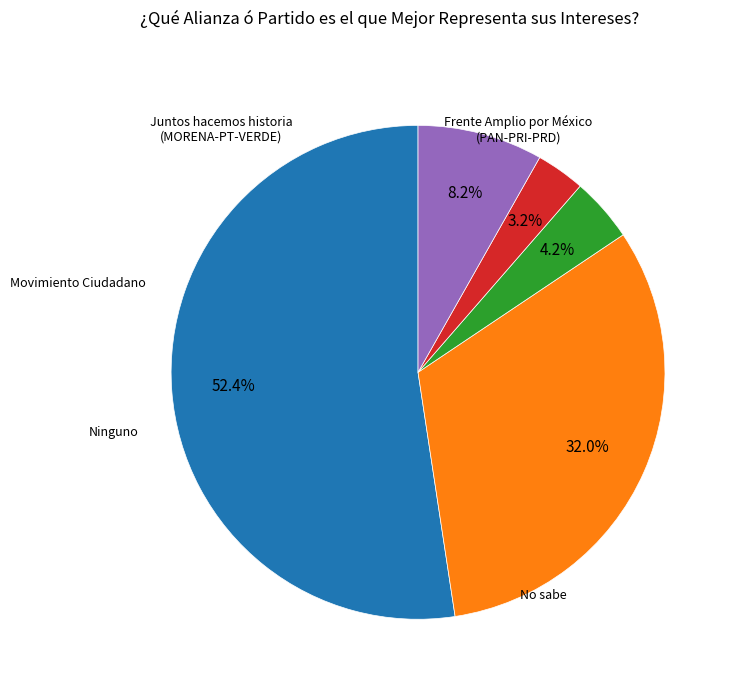

Is there a majority slice in this chart?

Yes